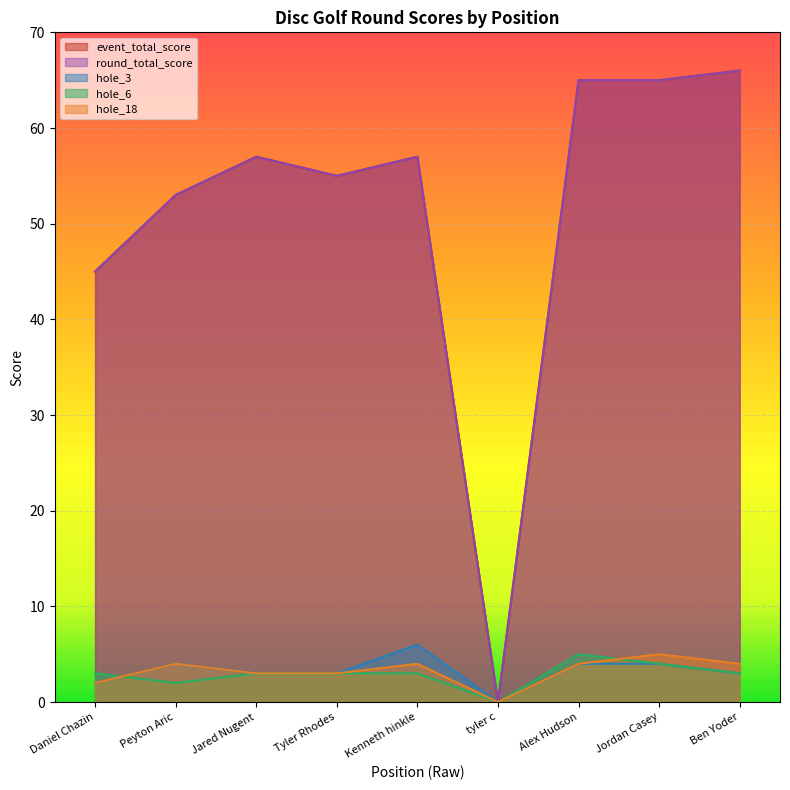

Between Daniel Chazin and Kenneth hinkle, which series saw the biggest shift?

event_total_score